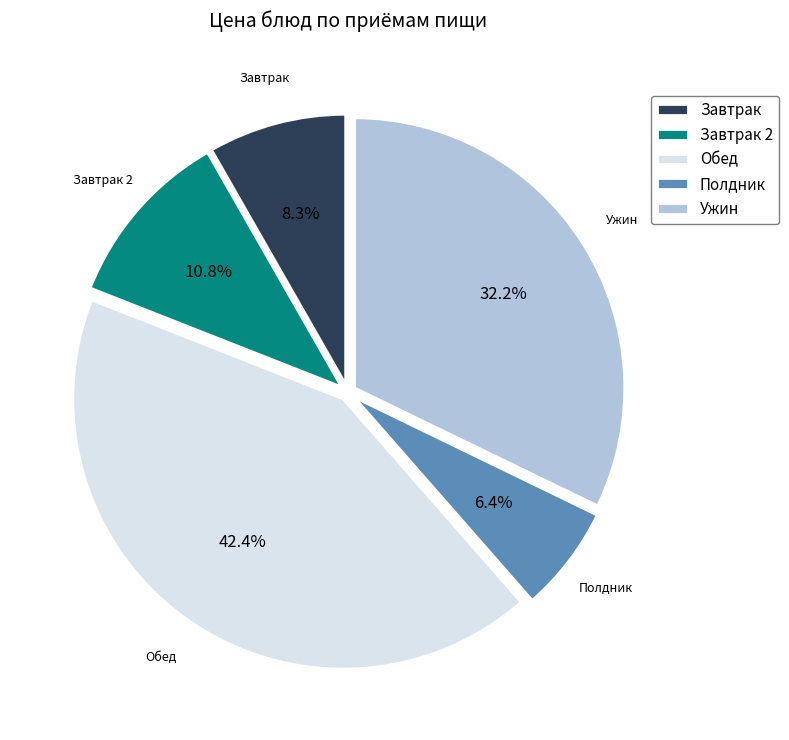

Which category has the biggest portion of the pie?

Обед